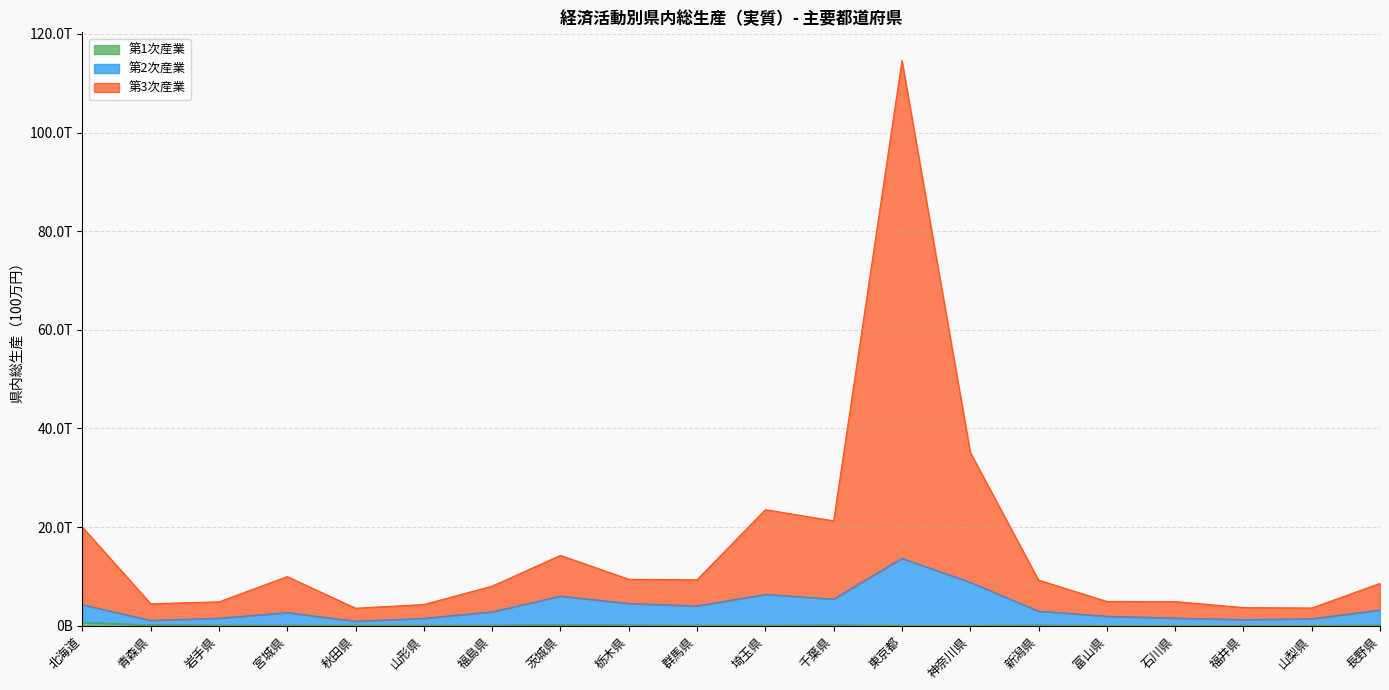

How many values in the 第2次産業 series exceed 2962355?

9